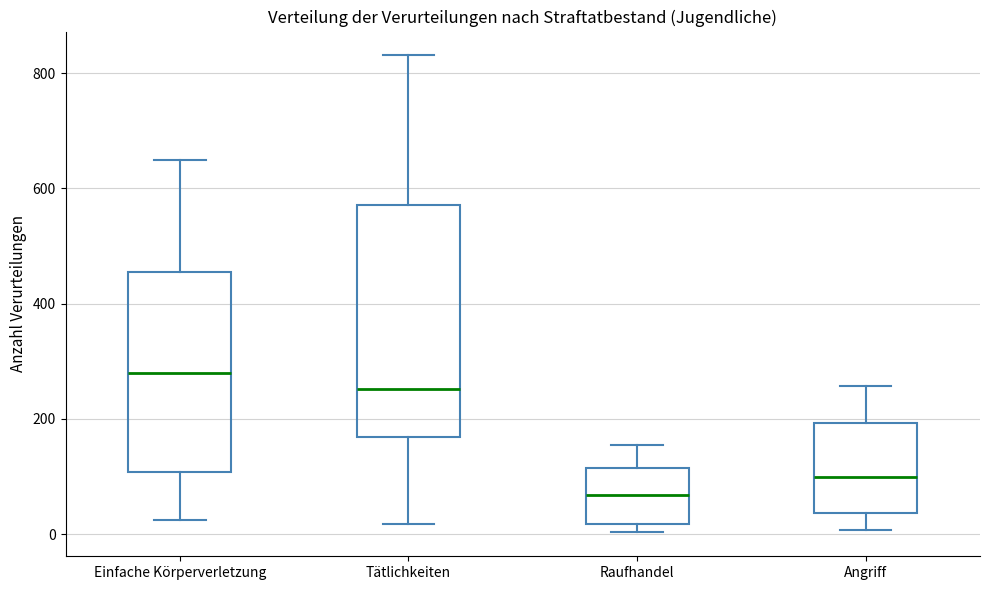

Reading left to right, read every box against the y-axis: the position of its median line, the range the box covers, and the ends of its whiskers. The values are not printed on the chart, so give them approximately, as read against the axis.

Einfache Körperverletzung: median 280, box 100 to 460, whiskers 20 to 640
Tätlichkeiten: median 260, box 160 to 580, whiskers 20 to 840
Raufhandel: median 60, box 20 to 120, whiskers 0 to 160
Angriff: median 100, box 40 to 200, whiskers 0 to 260